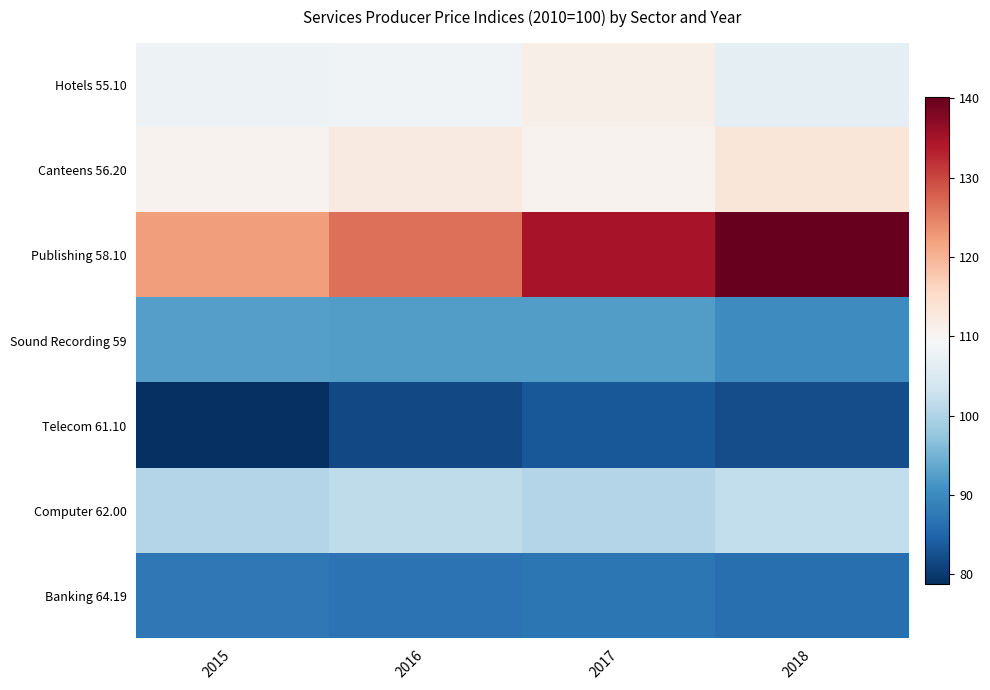

At how many categories does at least one series exceed 92?

4